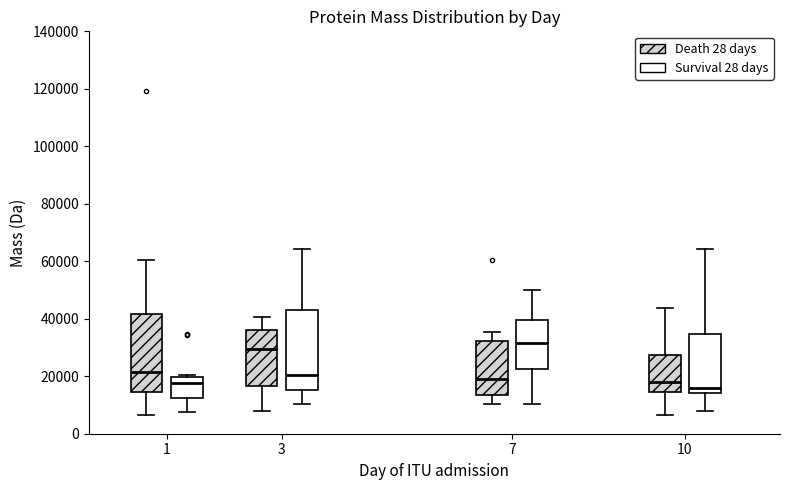

Reading left to right, transcribe this box plot: for each box, give where its median line is, the range the box spans, and where its two whiskers end, as read against the y-axis. The values are not printed on the chart, so give them approximately, as read against the axis.

1 (Death 28 days): median 22000, box 14000 to 42000, whiskers 6000 to 60000
1 (Survival 28 days): median 18000, box 12000 to 20000, whiskers 8000 to 20000
3 (Death 28 days): median 30000, box 16000 to 36000, whiskers 8000 to 40000
3 (Survival 28 days): median 20000, box 16000 to 44000, whiskers 10000 to 64000
7 (Death 28 days): median 18000, box 14000 to 32000, whiskers 10000 to 36000
7 (Survival 28 days): median 32000, box 22000 to 40000, whiskers 10000 to 50000
10 (Death 28 days): median 18000, box 14000 to 28000, whiskers 6000 to 44000
10 (Survival 28 days): median 16000, box 14000 to 34000, whiskers 8000 to 64000